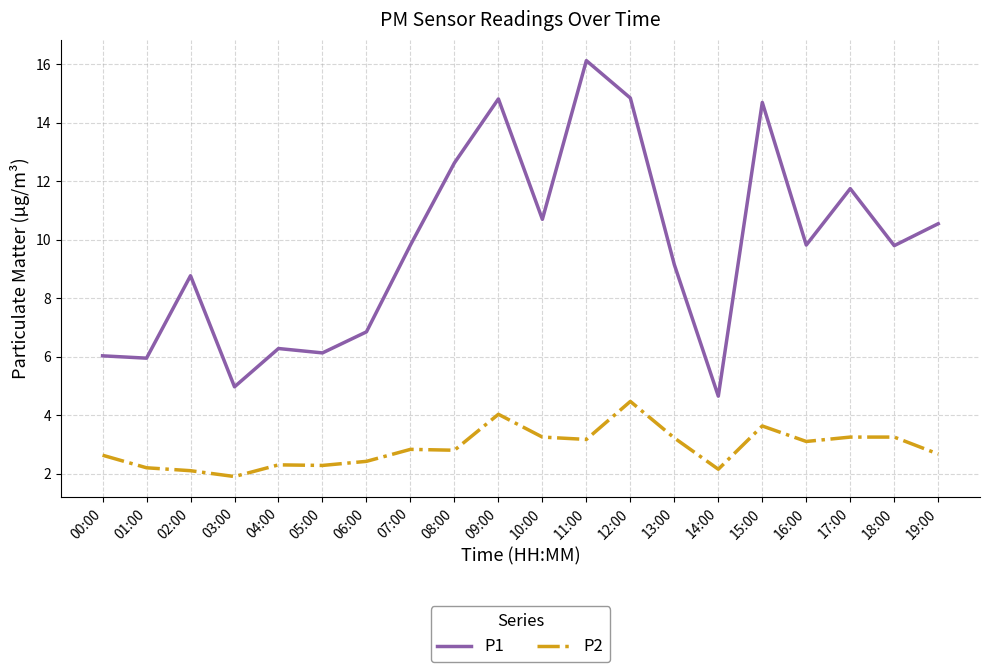

Count the number of data series in this chart.

2